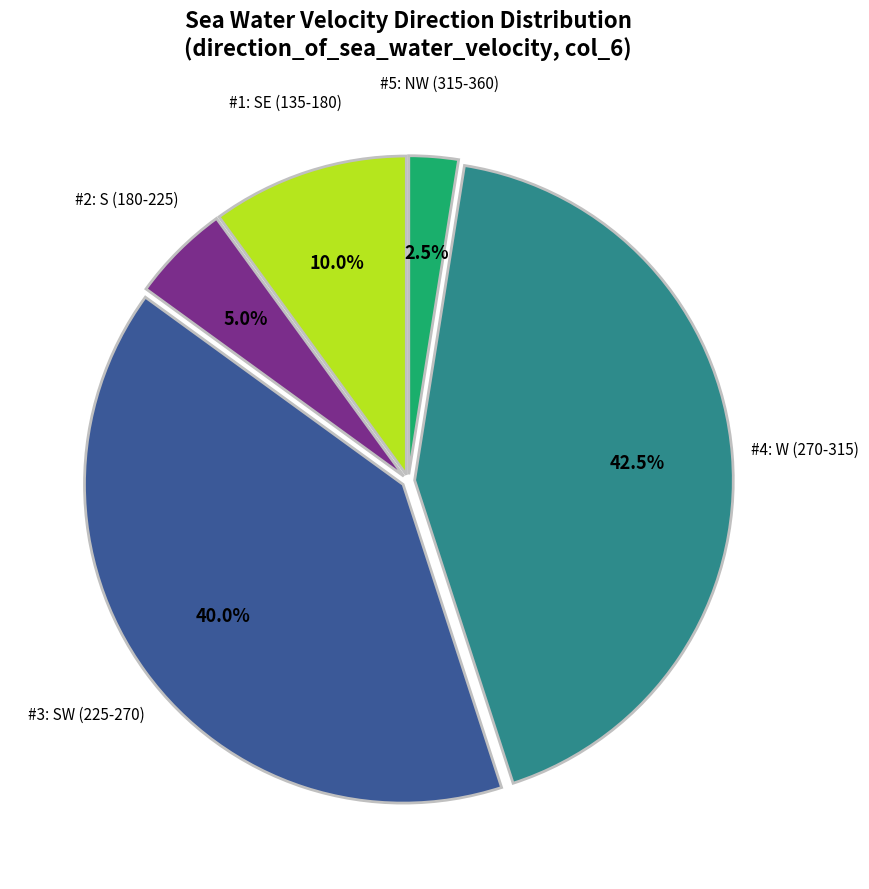

Does any single category account for the majority?

No